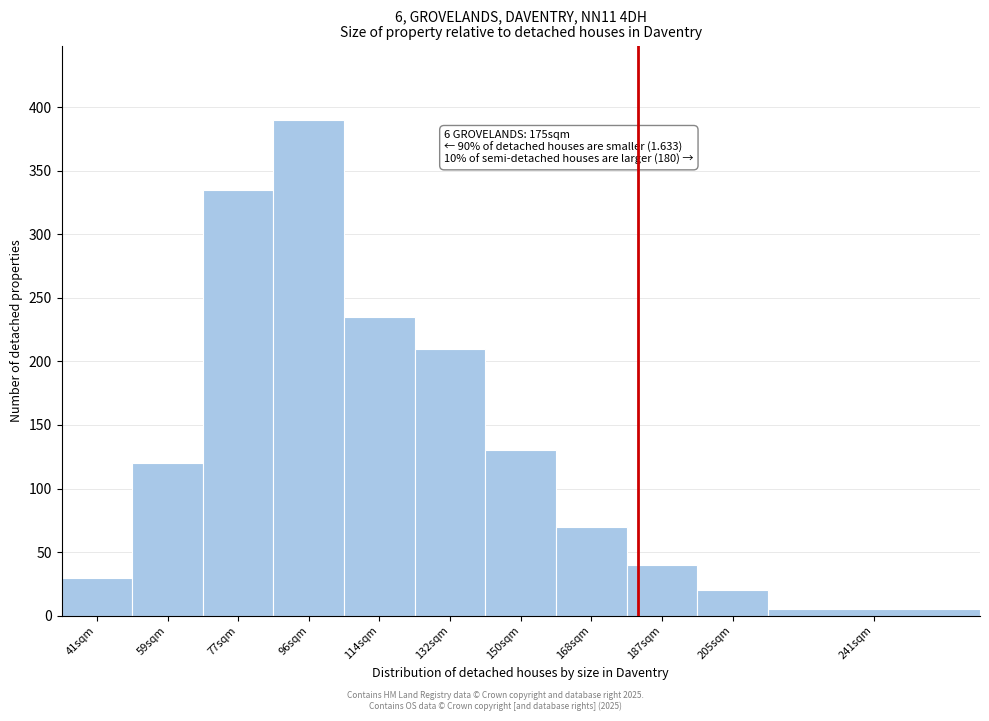

Reading left to right, what are all the values shown in this chart?

41sqm=30	59sqm=120	77sqm=335	96sqm=390	114sqm=235	132sqm=210	150sqm=130	168sqm=70	187sqm=40	205sqm=20	241sqm=5